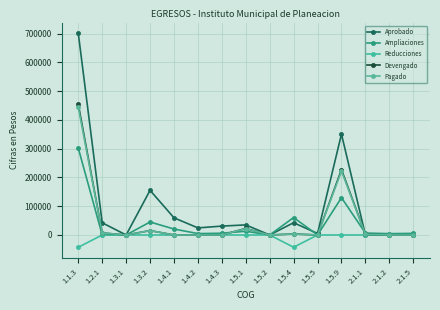

Which series has the largest total across all categories?

Aprobado